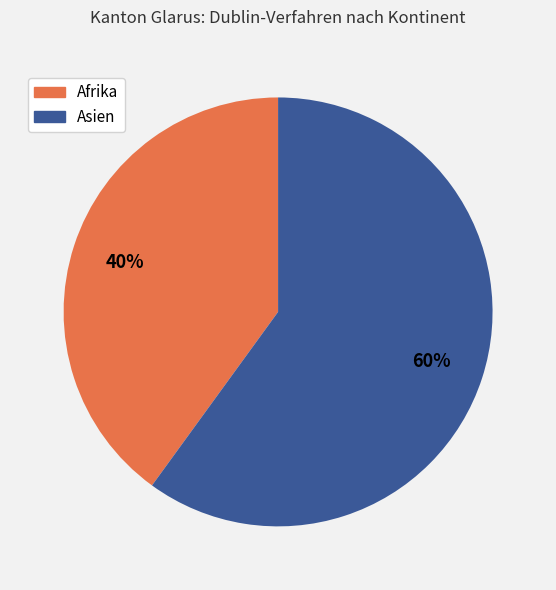

Is it true that Afrika is 46% of the pie?

False